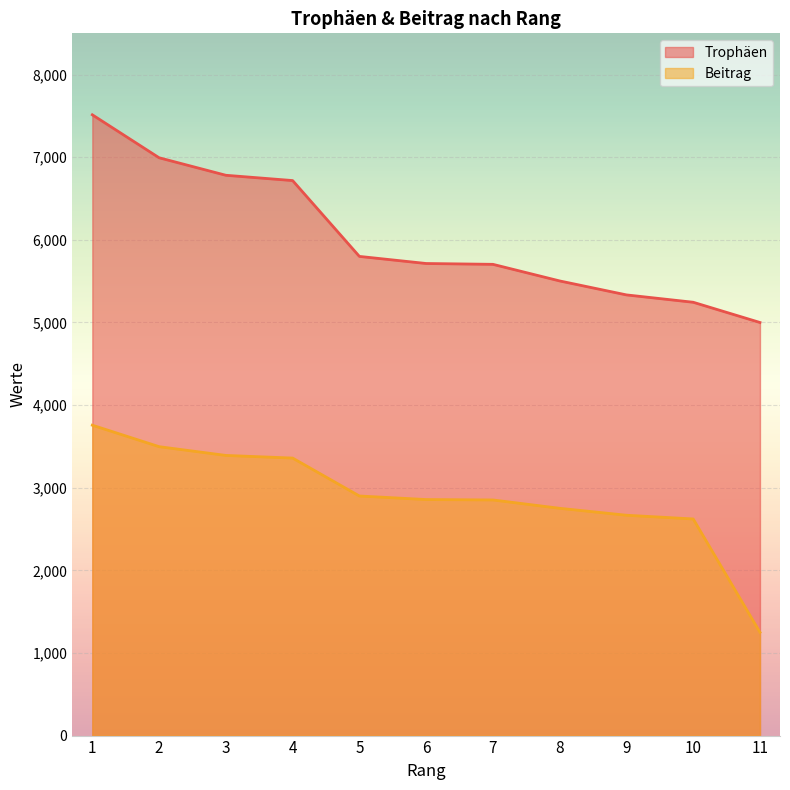

How many data points in Beitrag are above 2857?

5